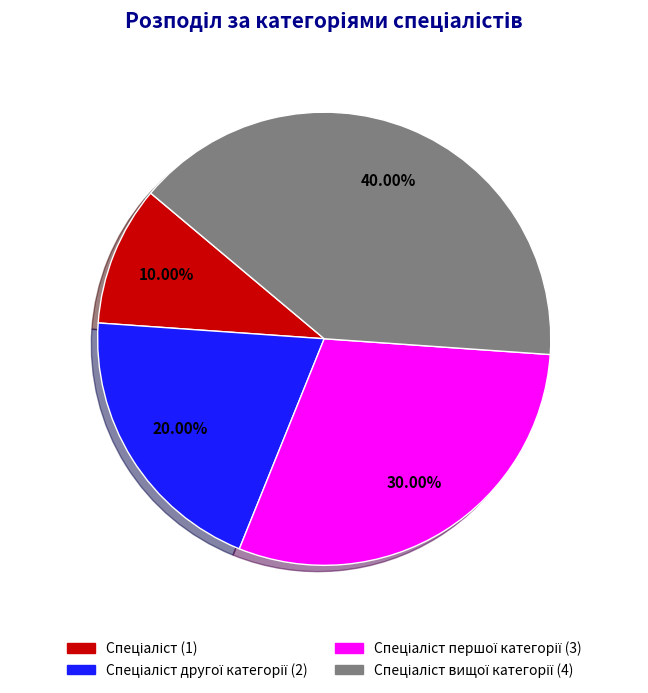

Is there any slice that represents more than half of the pie?

No